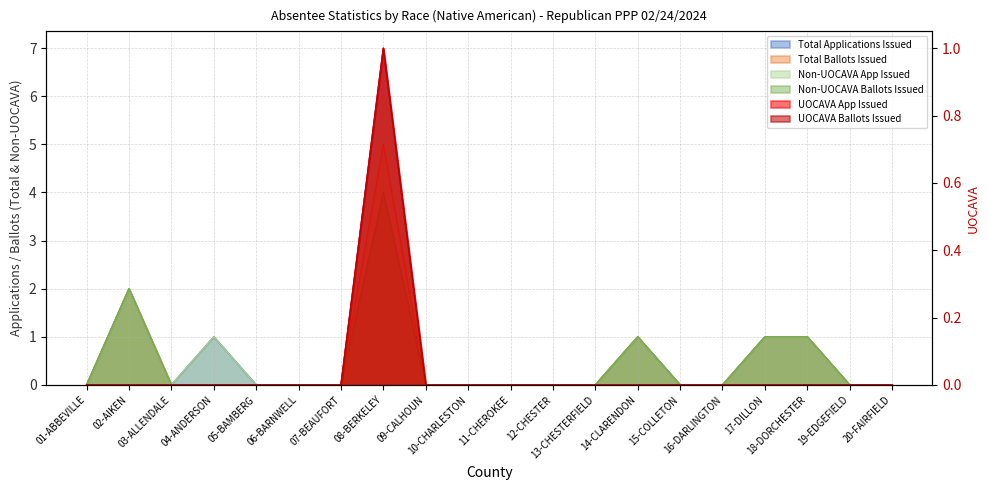

Which series changed the most between 12-CHESTER and 18-DORCHESTER?

Total Applications Issued